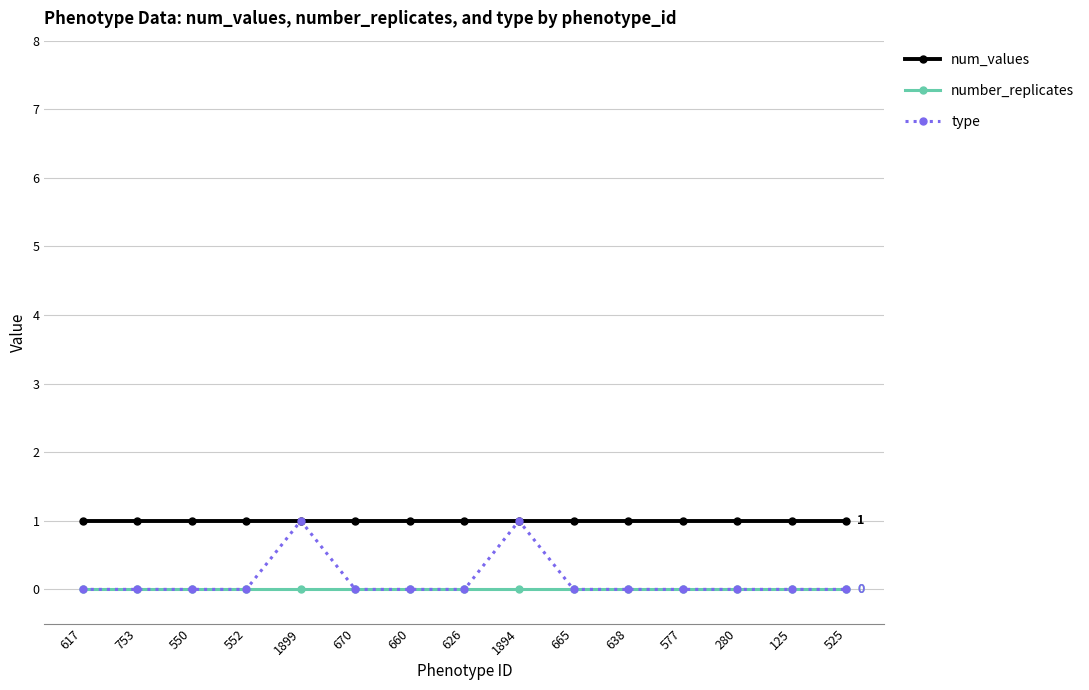

Between 550 and 1899, which series saw the biggest shift?

type